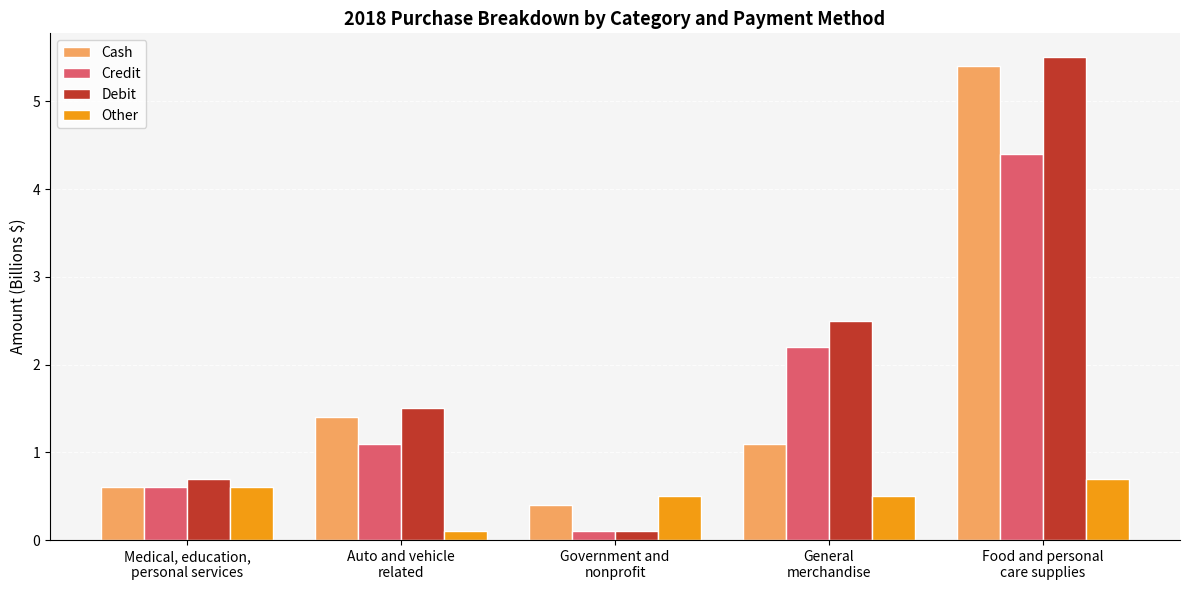

Reading left to right, transcribe all the data shown in this chart.

Cash: Medical, education,
personal services=0.6	Auto and vehicle
related=1.4	Government and
nonprofit=0.4	General
merchandise=1.1	Food and personal
care supplies=5.4
Credit: Medical, education,
personal services=0.6	Auto and vehicle
related=1.1	Government and
nonprofit=0.1	General
merchandise=2.2	Food and personal
care supplies=4.4
Debit: Medical, education,
personal services=0.7	Auto and vehicle
related=1.5	Government and
nonprofit=0.1	General
merchandise=2.5	Food and personal
care supplies=5.5
Other: Medical, education,
personal services=0.6	Auto and vehicle
related=0.1	Government and
nonprofit=0.5	General
merchandise=0.5	Food and personal
care supplies=0.7